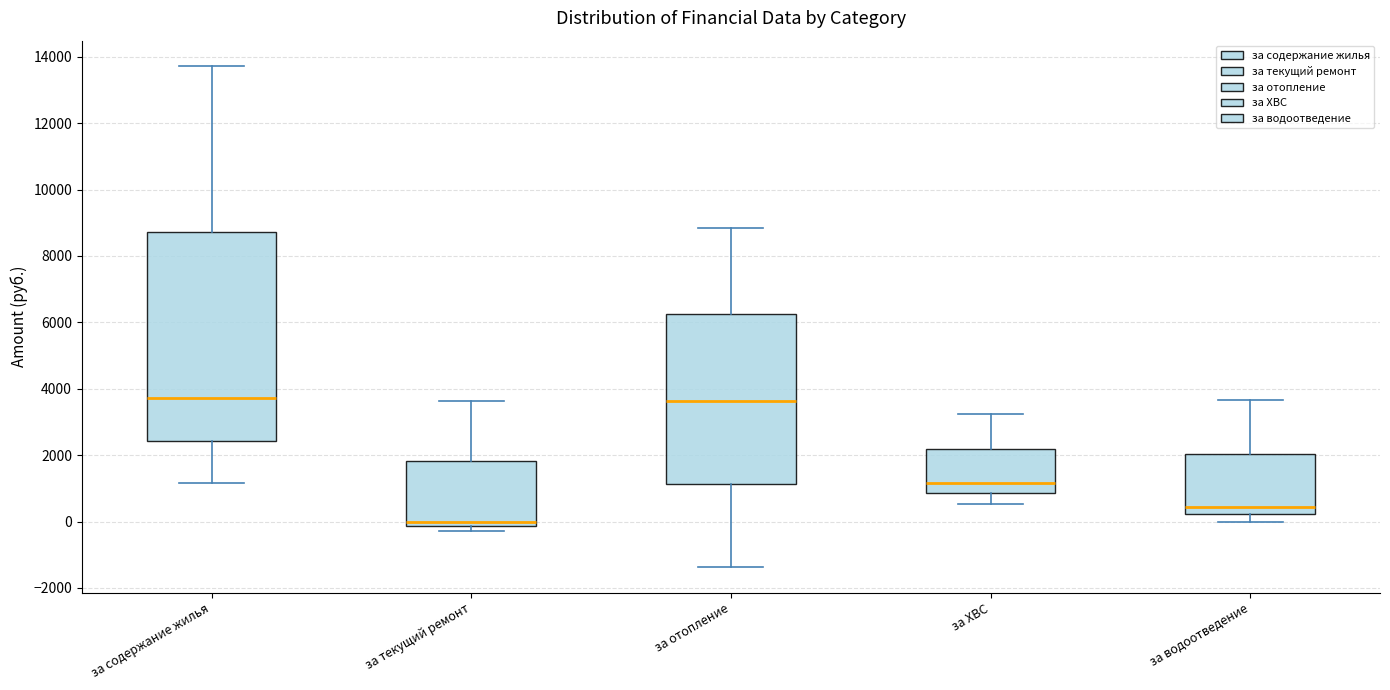

Reading left to right, read every box against the y-axis: the position of its median line, the range the box covers, and the ends of its whiskers. The values are not printed on the chart, so give them approximately, as read against the axis.

за содержание жилья: median 3800, box 2400 to 8800, whiskers 1200 to 13800
за текущий ремонт: median 0, box -200 to 1800, whiskers -200 (just below the box's lower edge) to 3600
за отопление: median 3600, box 1200 to 6200, whiskers -1400 to 8800
за ХВС: median 1200, box 800 to 2200, whiskers 600 to 3200
за водоотведение: median 400, box 200 to 2000, whiskers 0 to 3600